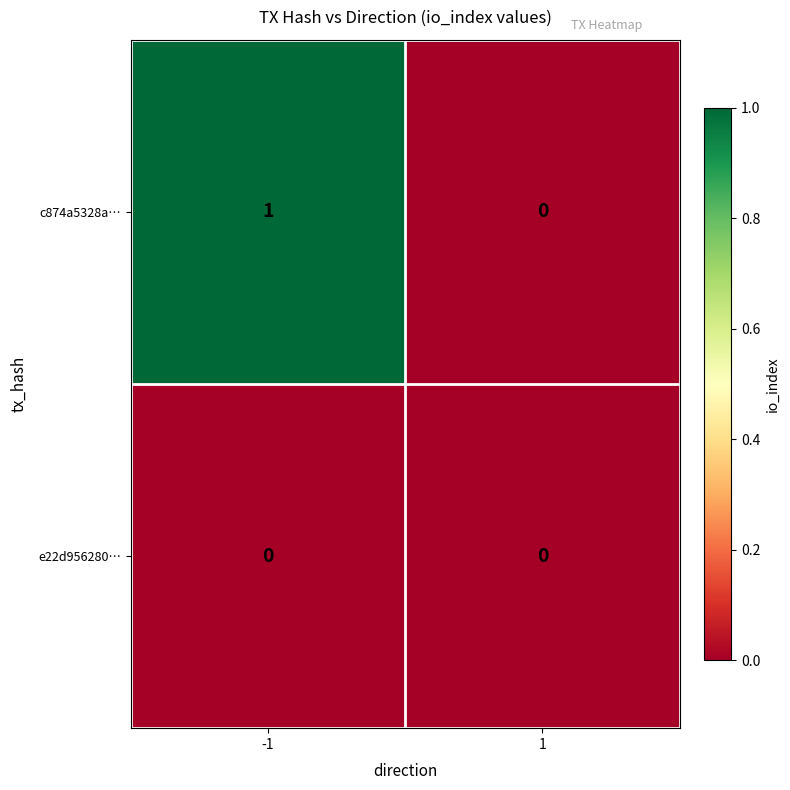

List the series in order of their peak value, lowest first.

e22d956280…, c874a5328a…